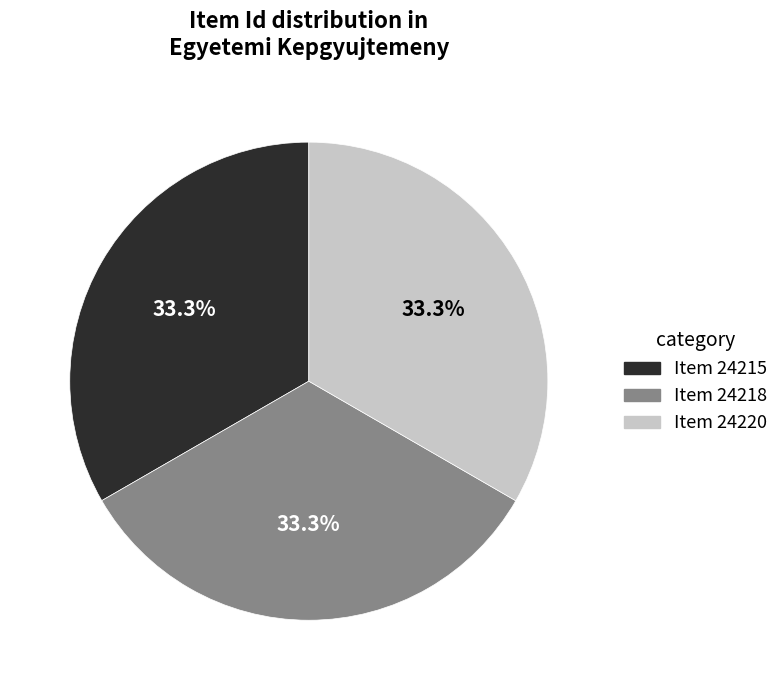

Is Item 24218 the majority of the pie?

No